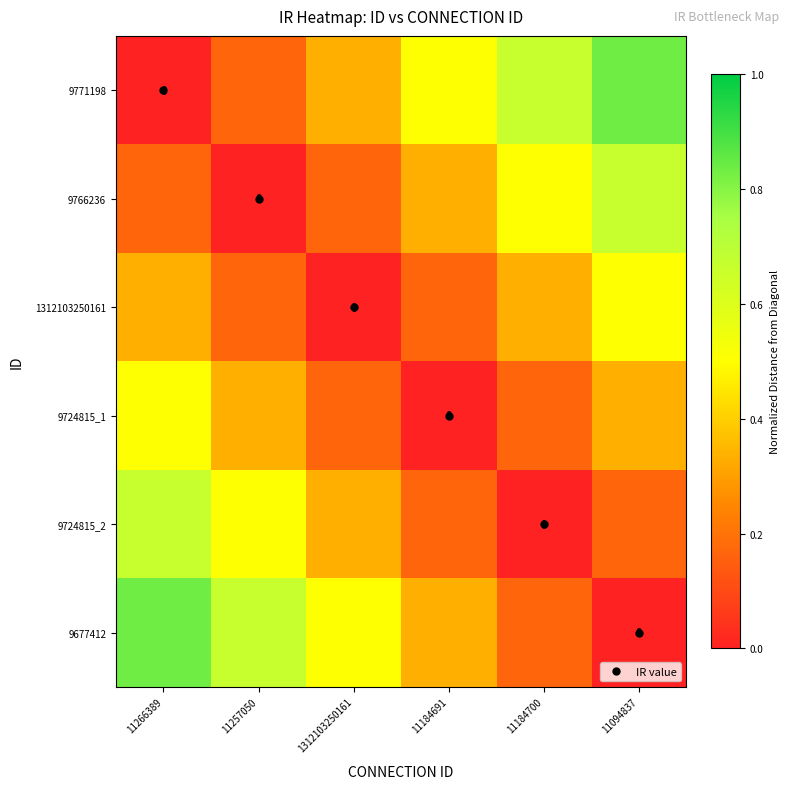

How many values in 9677412 are above zero?

5